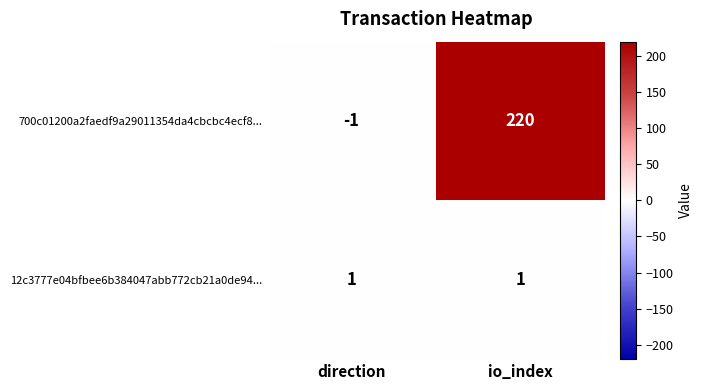

What is the total value across all series at io_index?

221